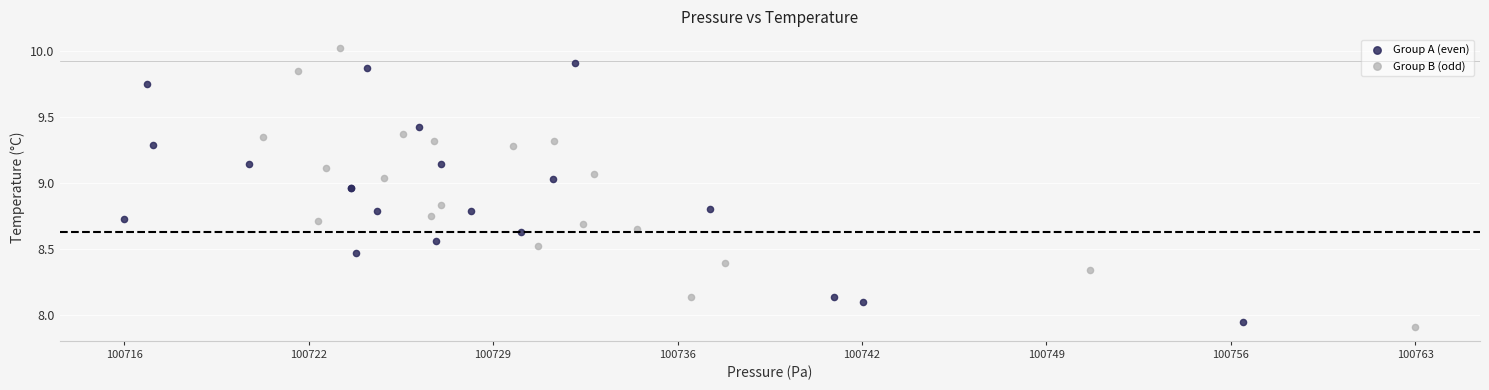

Which series has the widest spread of Y values?

Group B (odd)